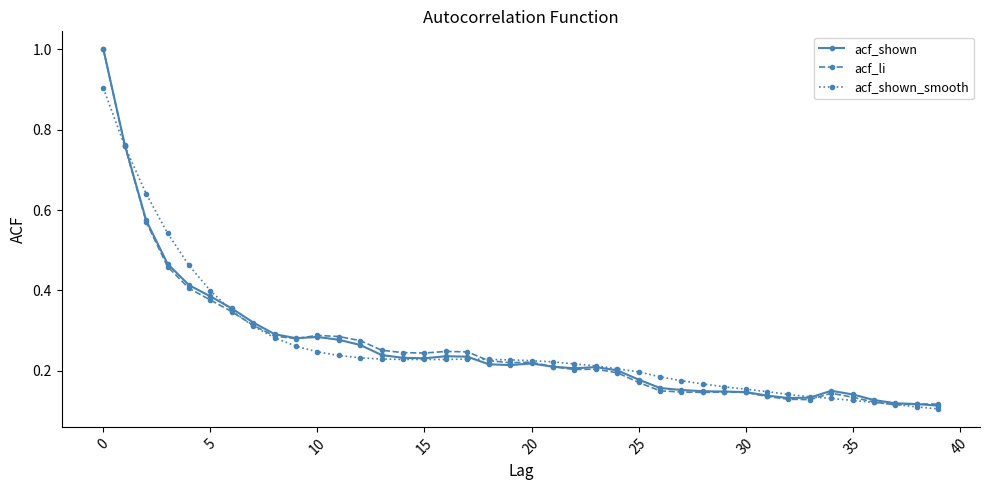

True or false: acf_li has more than 2 interior local peaks.

True